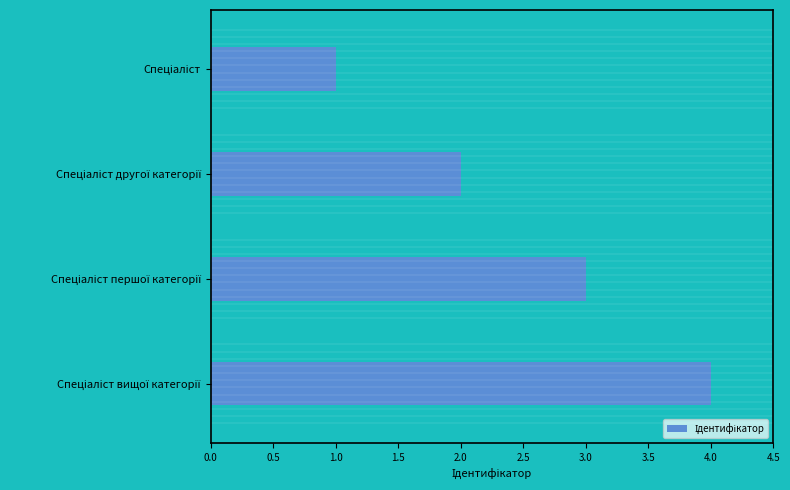

What is the minimum value shown in the chart?

1